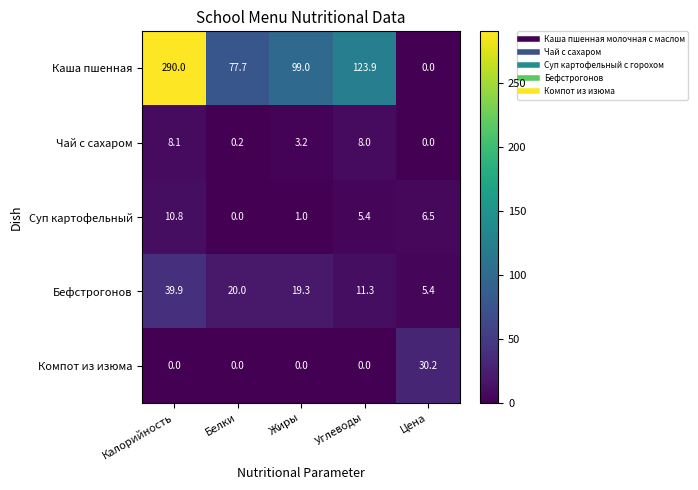

What is the spread (max minus min) of values at Белки?

77.7